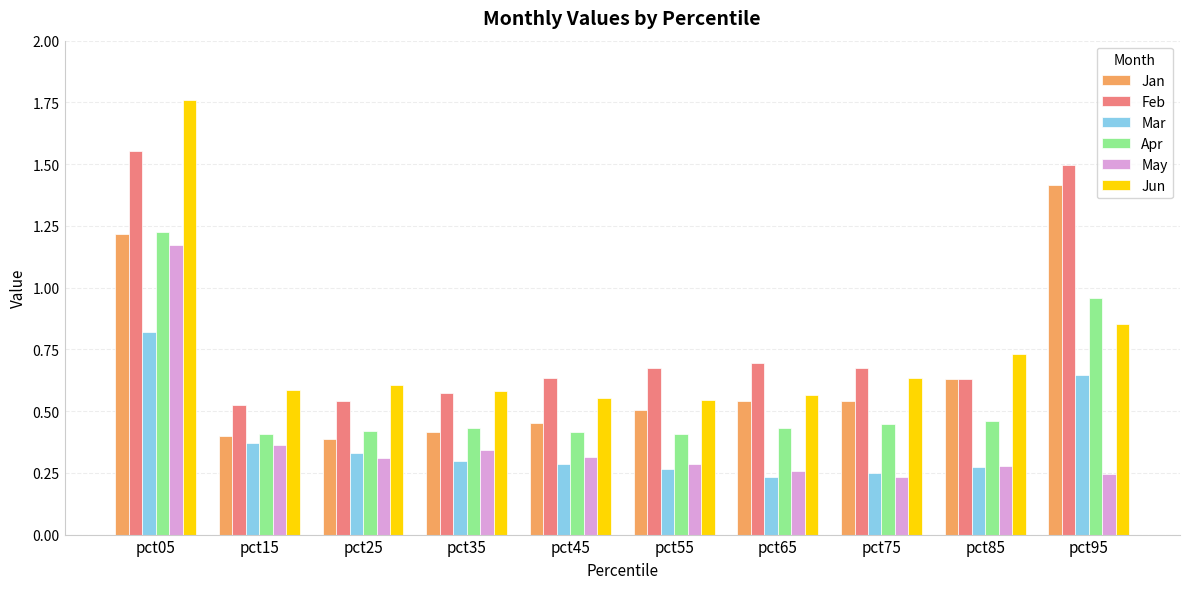

The Jun series shows 0.9 at pct55. True or false?

False